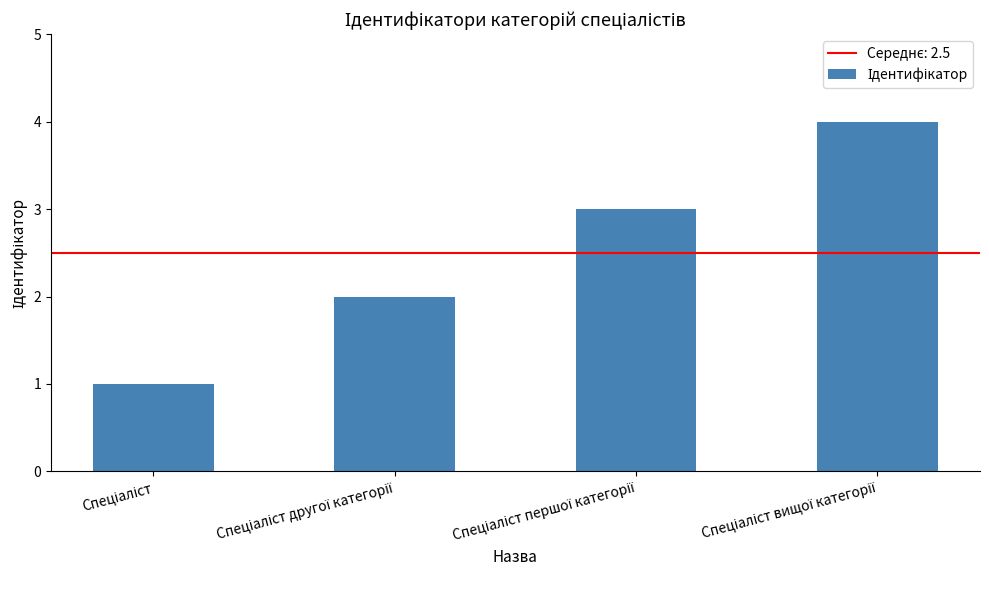

What is the difference between the second highest and minimum values?

2